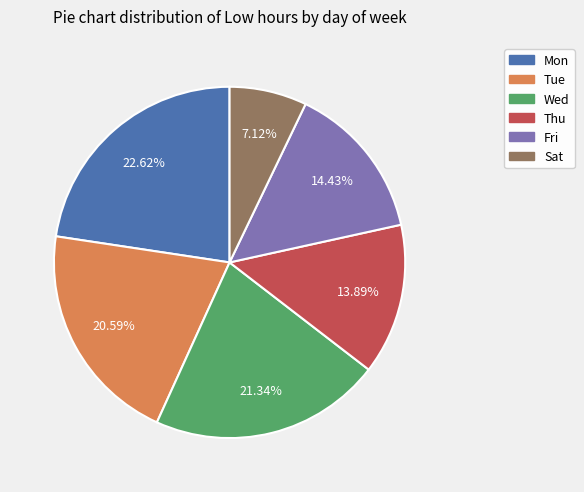

Is there a majority slice in this chart?

No